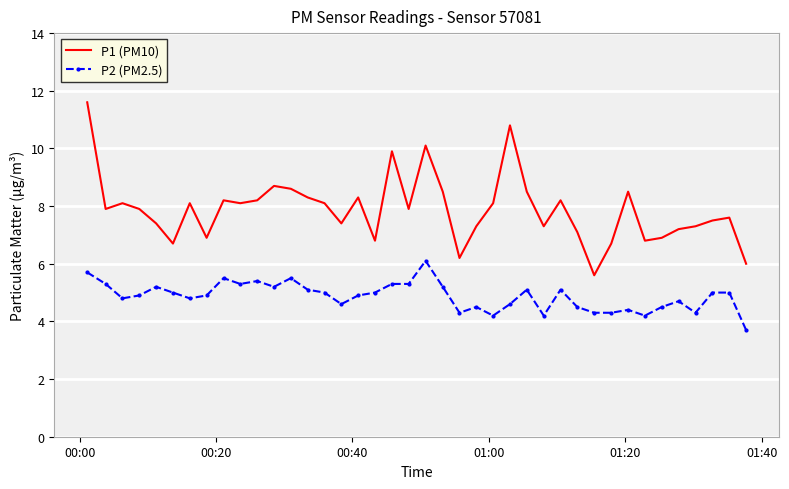

Reading left to right, transcribe all the data shown in this chart.

P1 (PM10): 11.6	7.9	8.1	7.9	7.4	6.7	8.1	6.9	8.2	8.1	8.2	8.7	8.6	8.3	8.1	7.4	8.3	6.8	9.9	7.9	10.1	8.5	6.2	7.3	8.1	10.8	8.5	7.3	8.2	7.1	5.6	6.7	8.5	6.8	6.9	7.2	7.3	7.5	7.6	6.0
P2 (PM2.5): 5.7	5.3	4.8	4.9	5.2	5.0	4.8	4.9	5.5	5.3	5.4	5.2	5.5	5.1	5.0	4.6	4.9	5.0	5.3	5.3	6.1	5.2	4.3	4.5	4.2	4.6	5.1	4.2	5.1	4.5	4.3	4.3	4.4	4.2	4.5	4.7	4.3	5.0	5.0	3.7